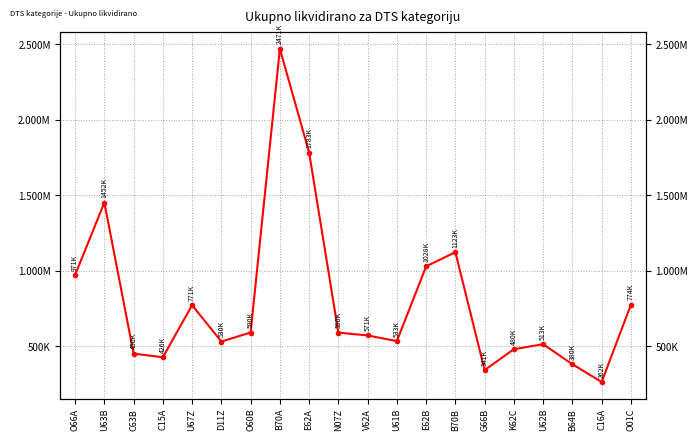

What is the label of the 18th point from the left?

B64B